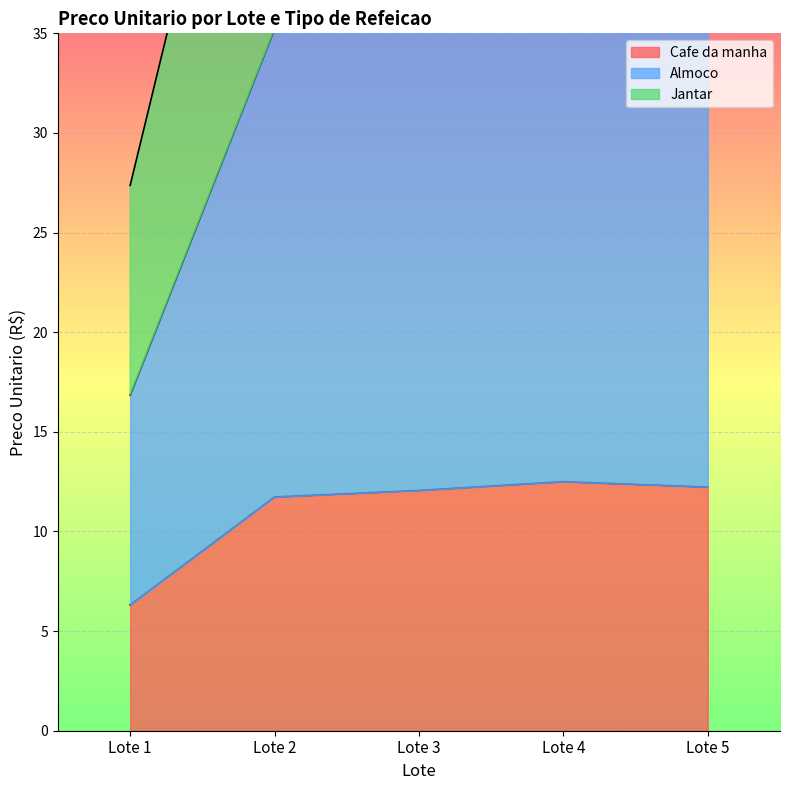

In Almoco, how many points are higher than both neighbors (excluding endpoints)?

1